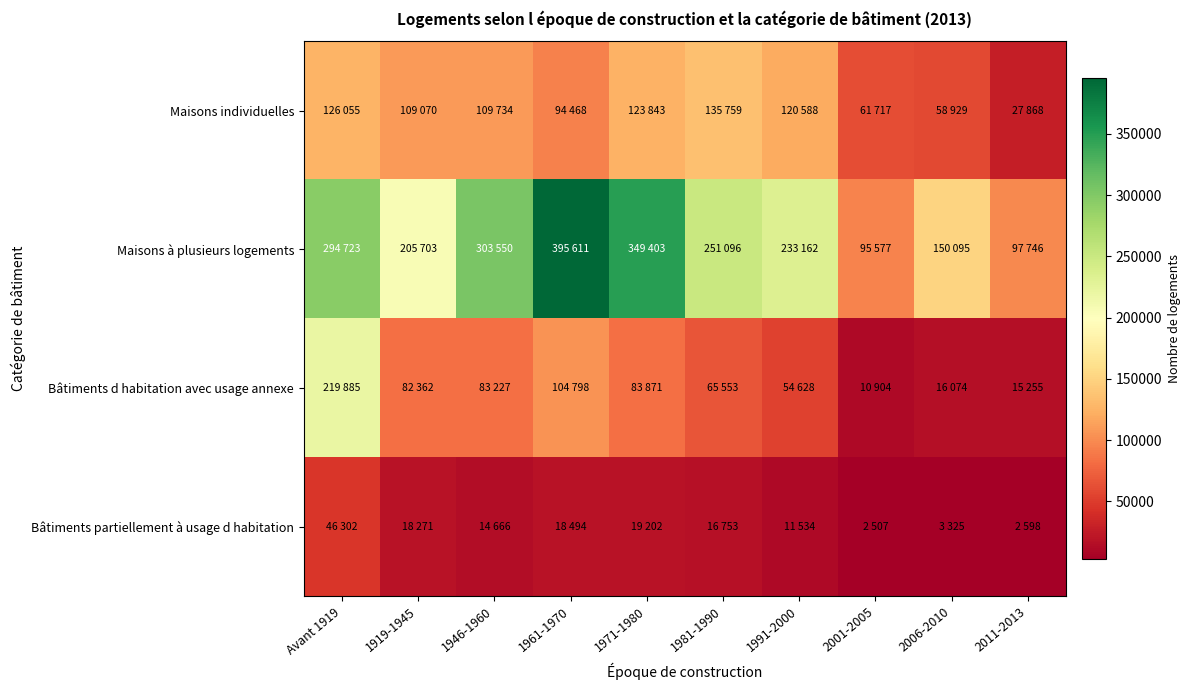

What is the smallest value displayed?

2507